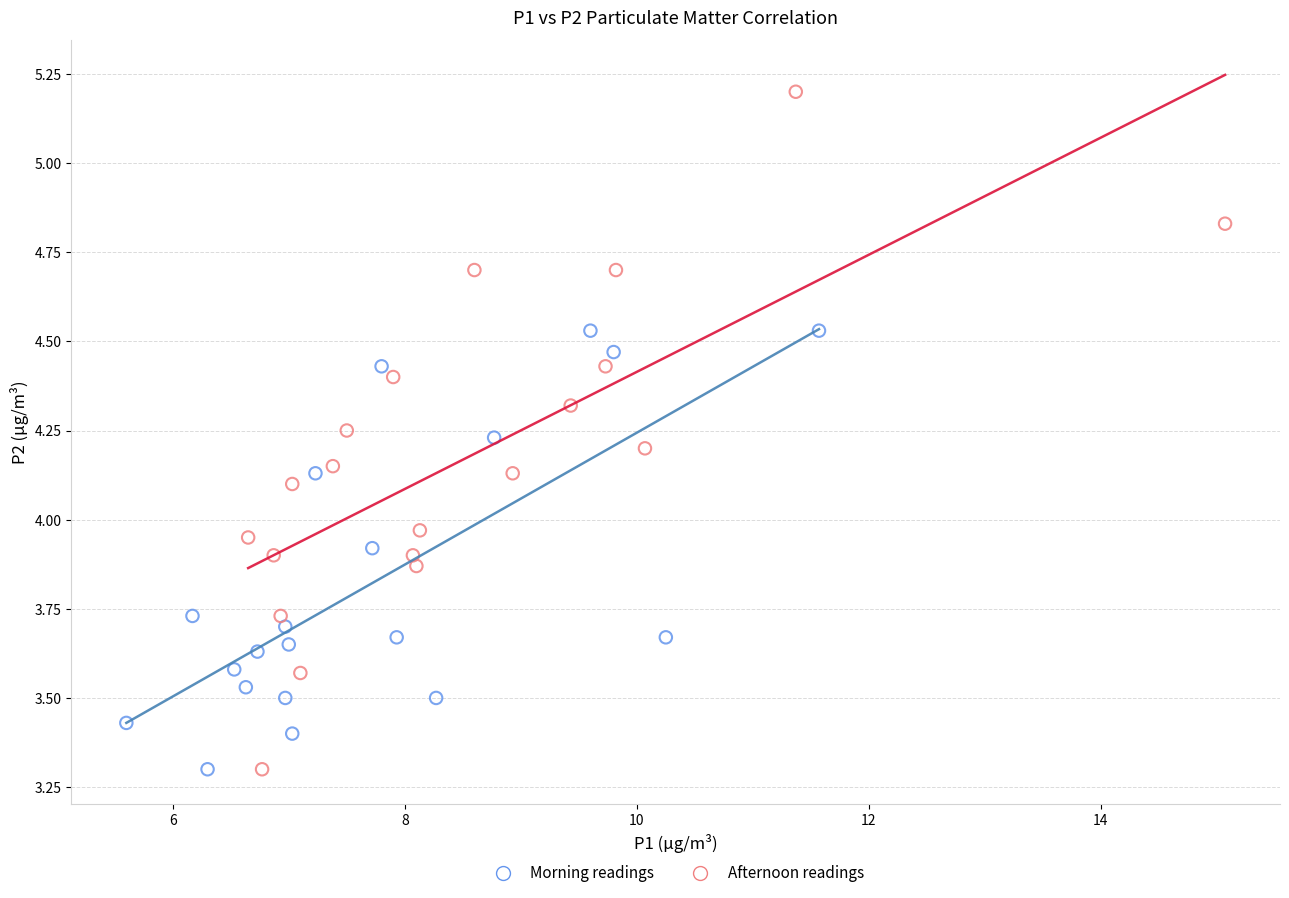

Which series has the widest spread of Y values?

Afternoon readings